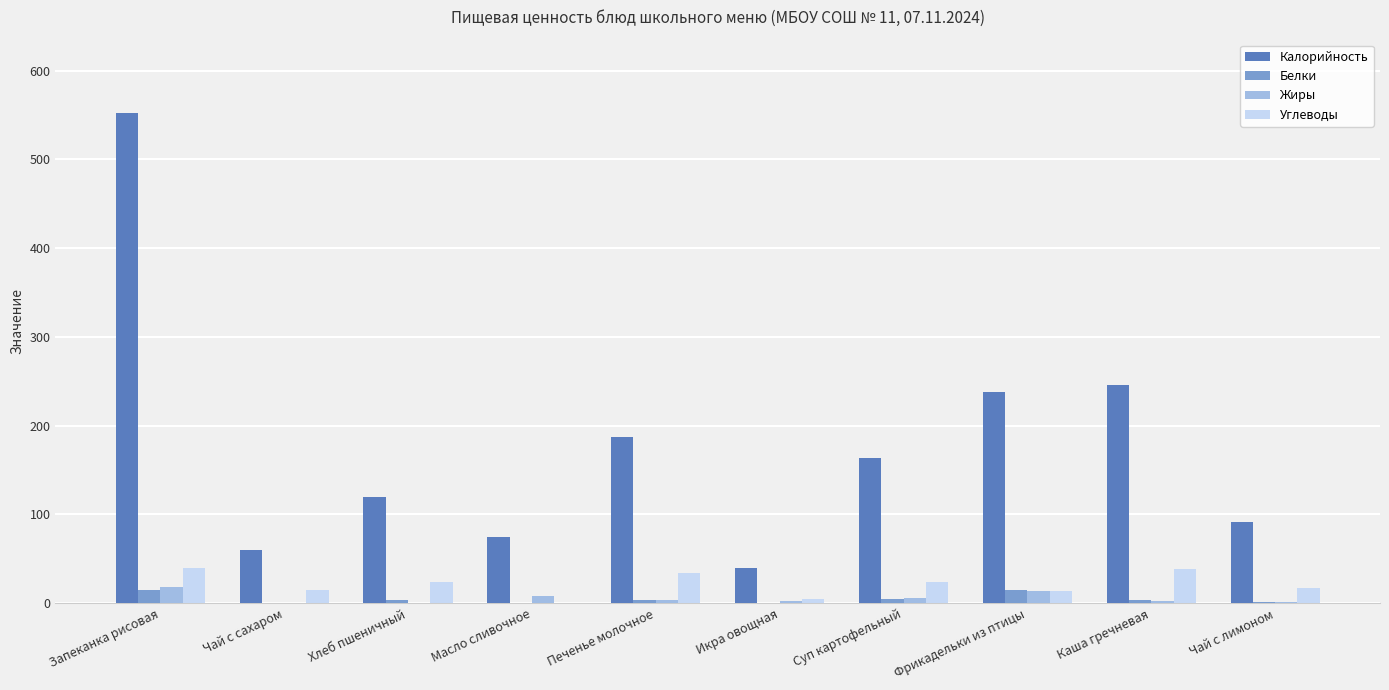

Read the Калорийность value at Запеканка рисовая.

552.0